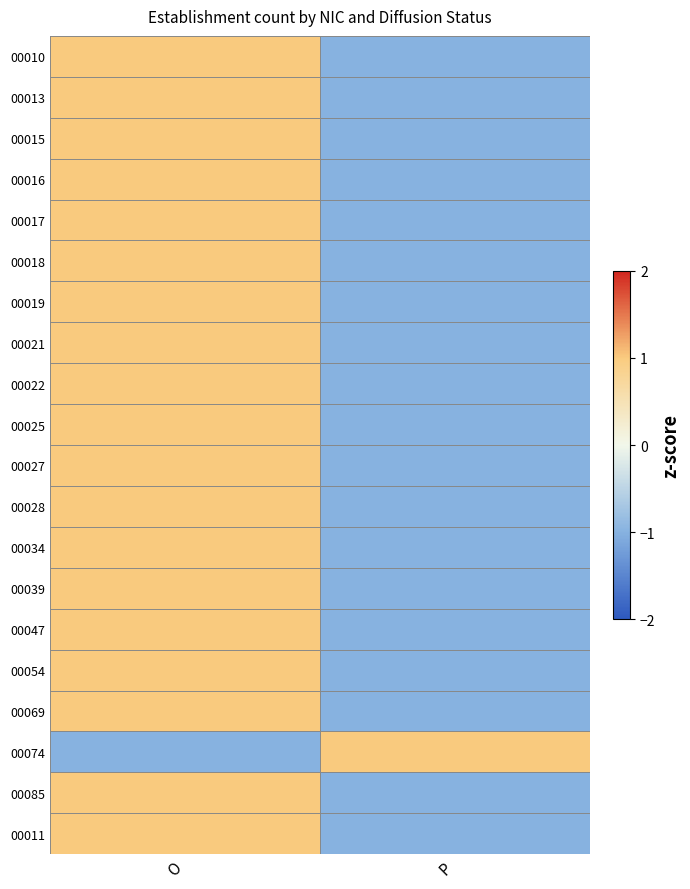

At which category does the chart reach its minimum across all series?

P